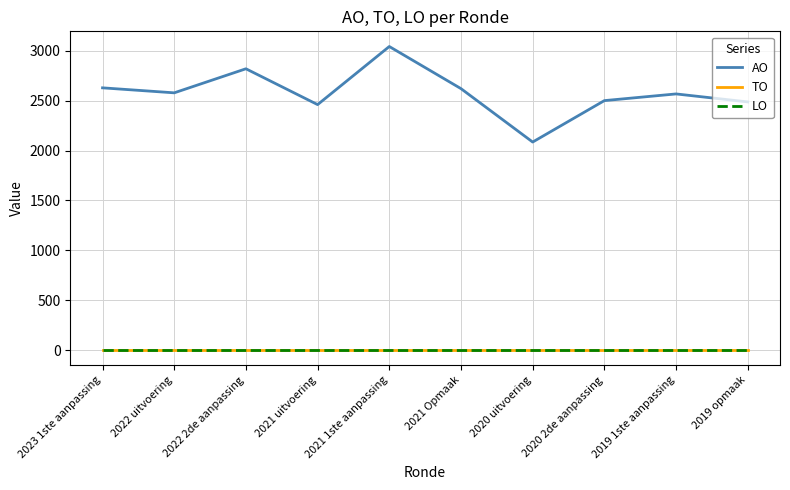

Is this an area chart (filled region under the line)?

No